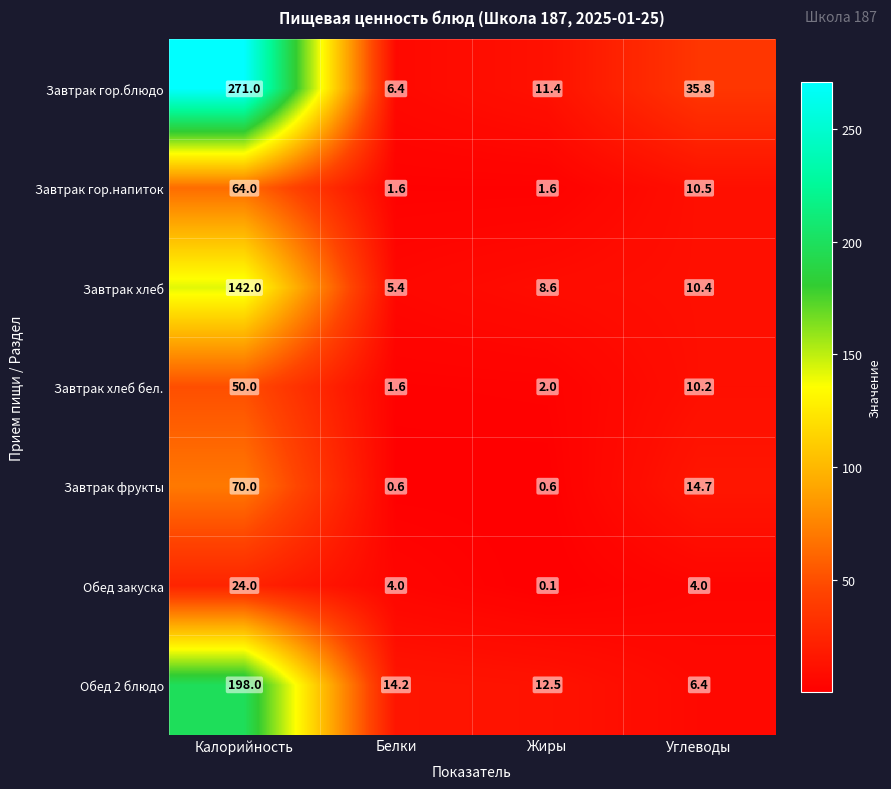

The Завтрак хлеб бел. series shows 10.2 at Углеводы. True or false?

True